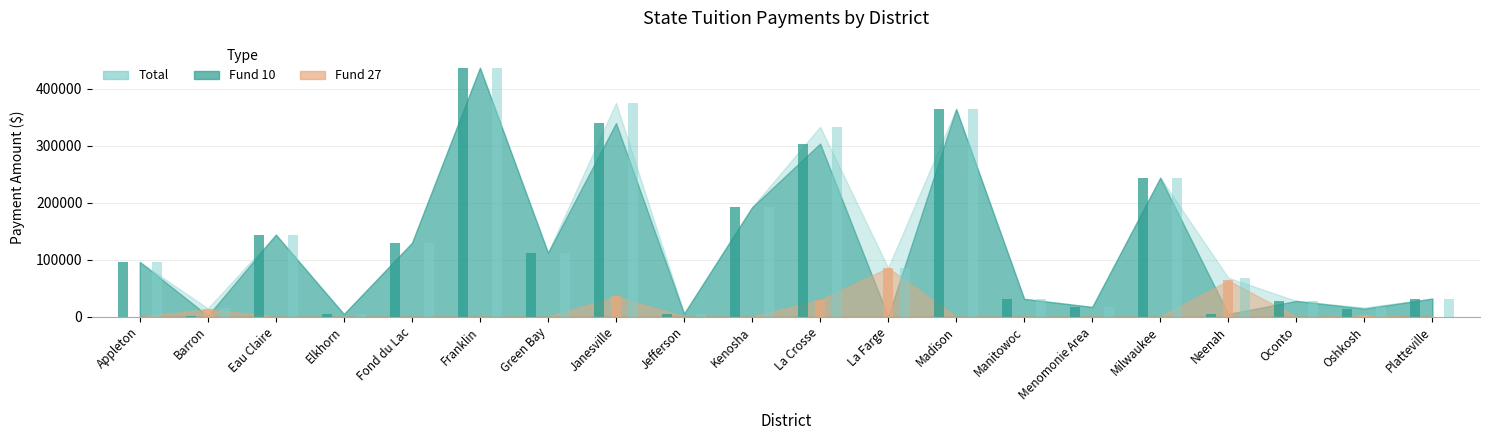

How many bars are there in total?

60